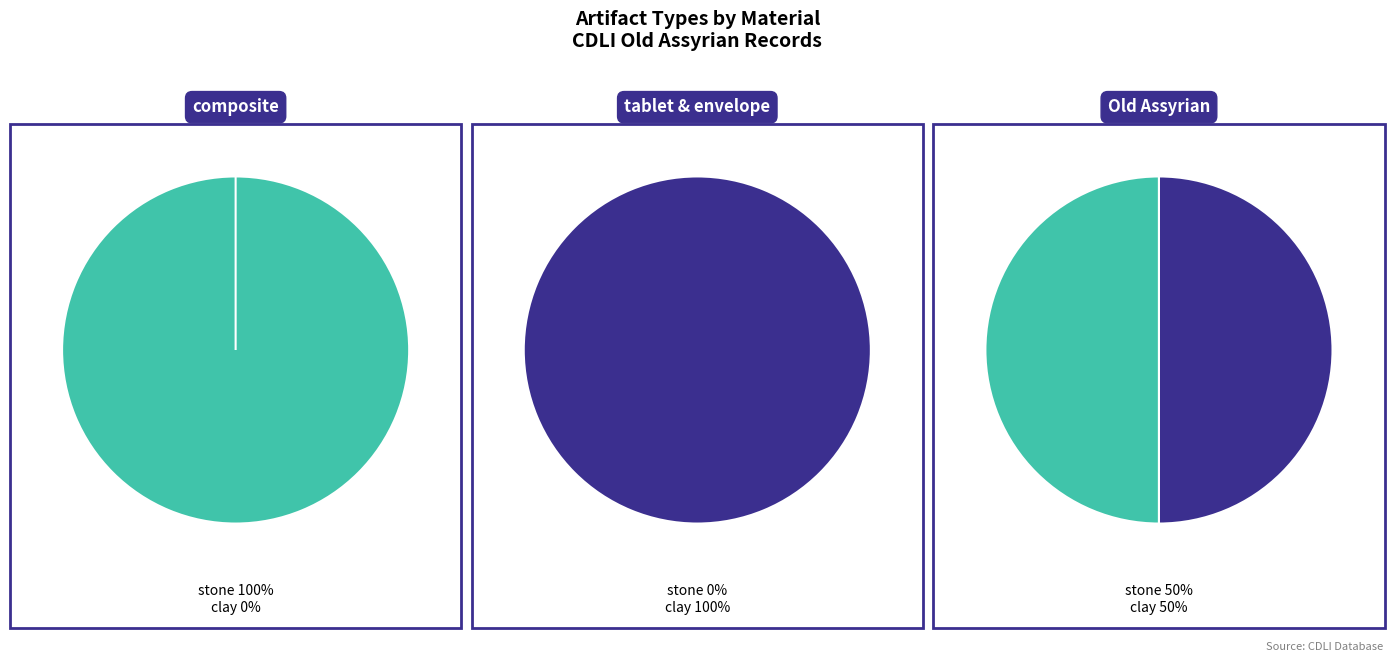

What portion of the pie excludes tablet & envelope?

100.0%